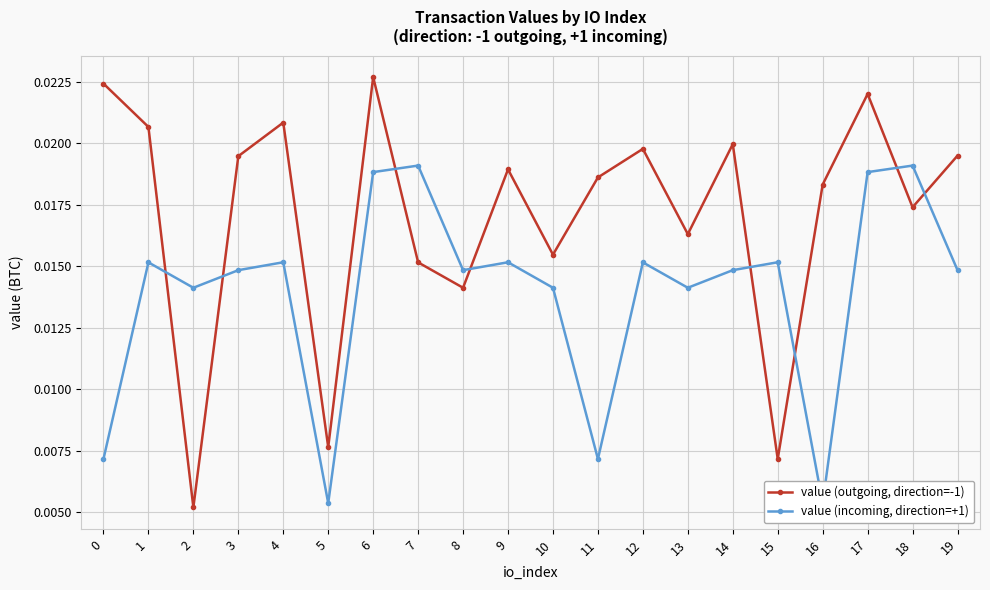

At which category is the sum across all series the highest?

6